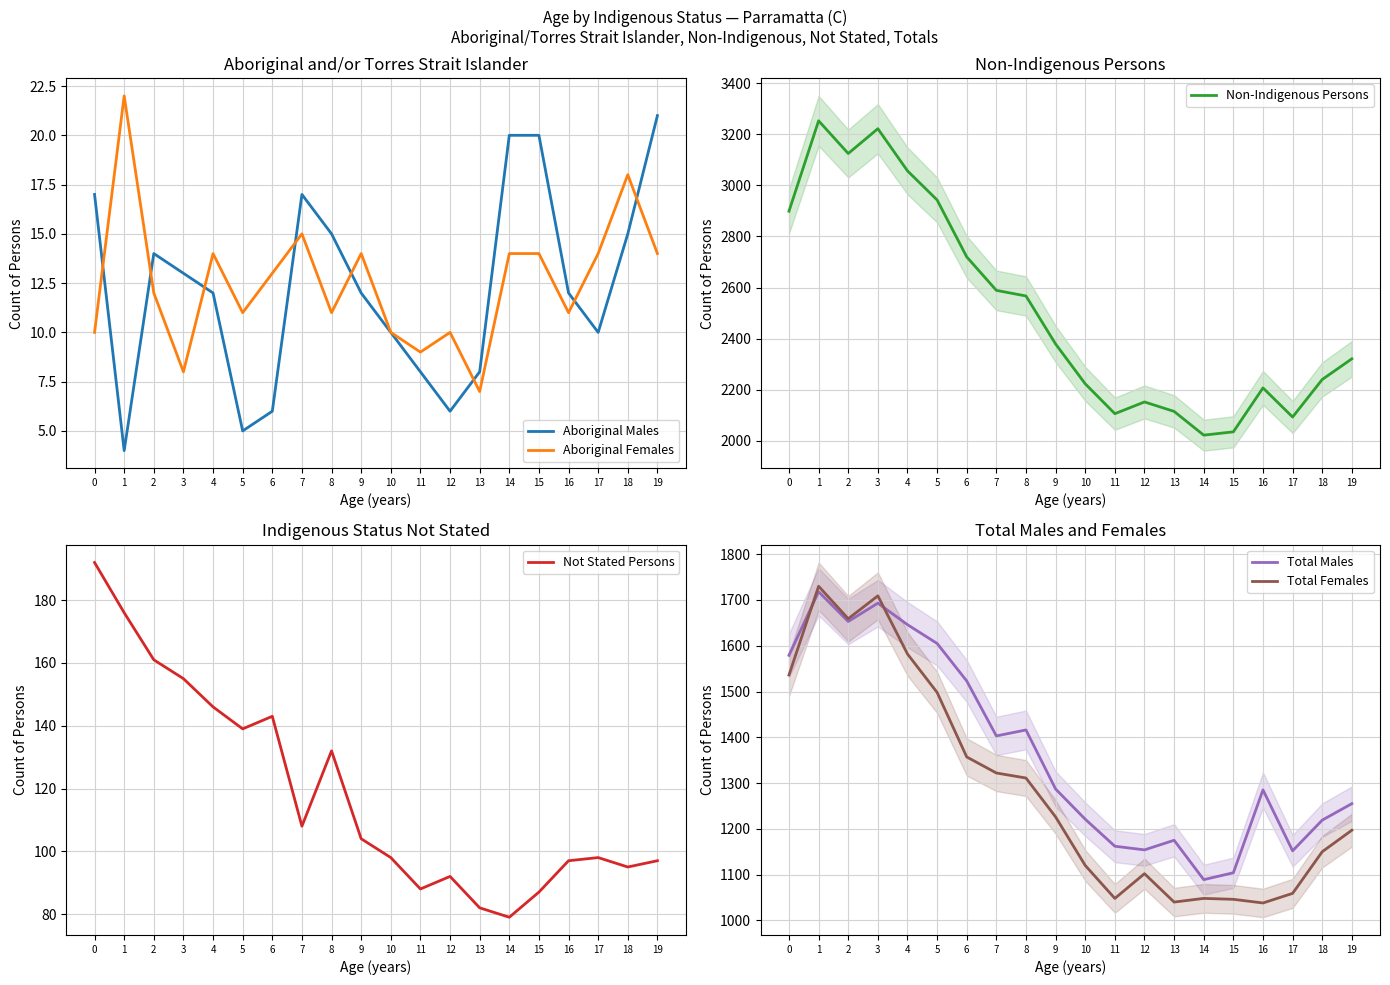

Which series changed the most between 4 and 19?

Non-Indigenous Persons